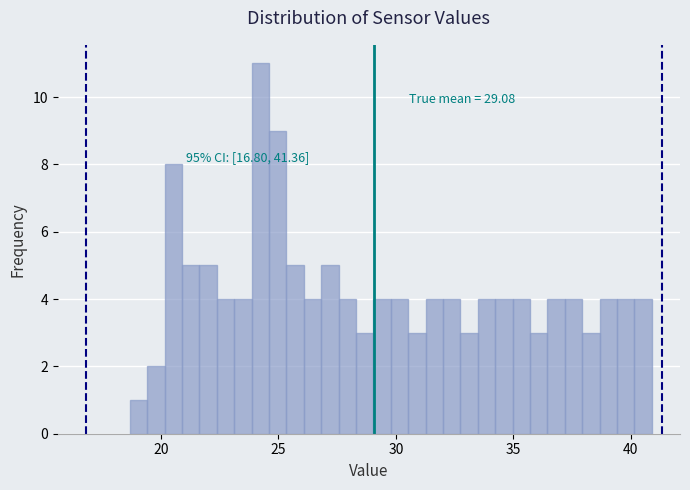

Around what value on the x-axis is the tallest bar? Give the approximate position of its centre, as read against the axis.

24.0